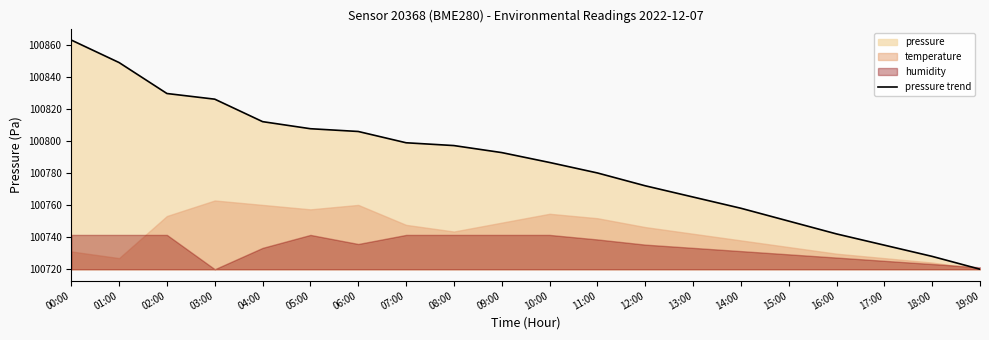

Which category has the lowest value across all series?

19:00